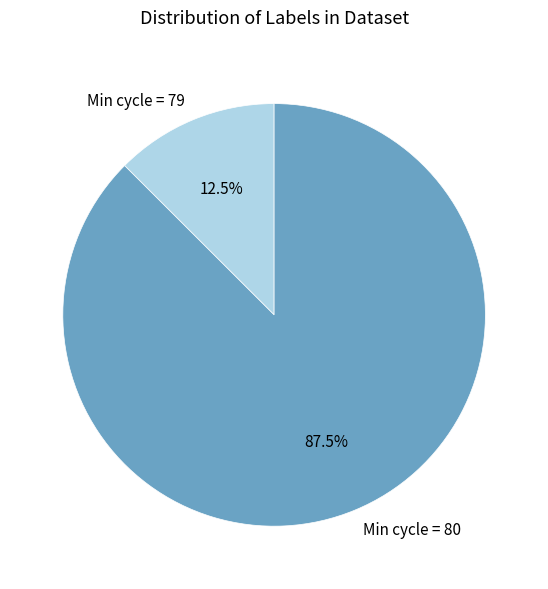

How many slices are in this pie chart?

2